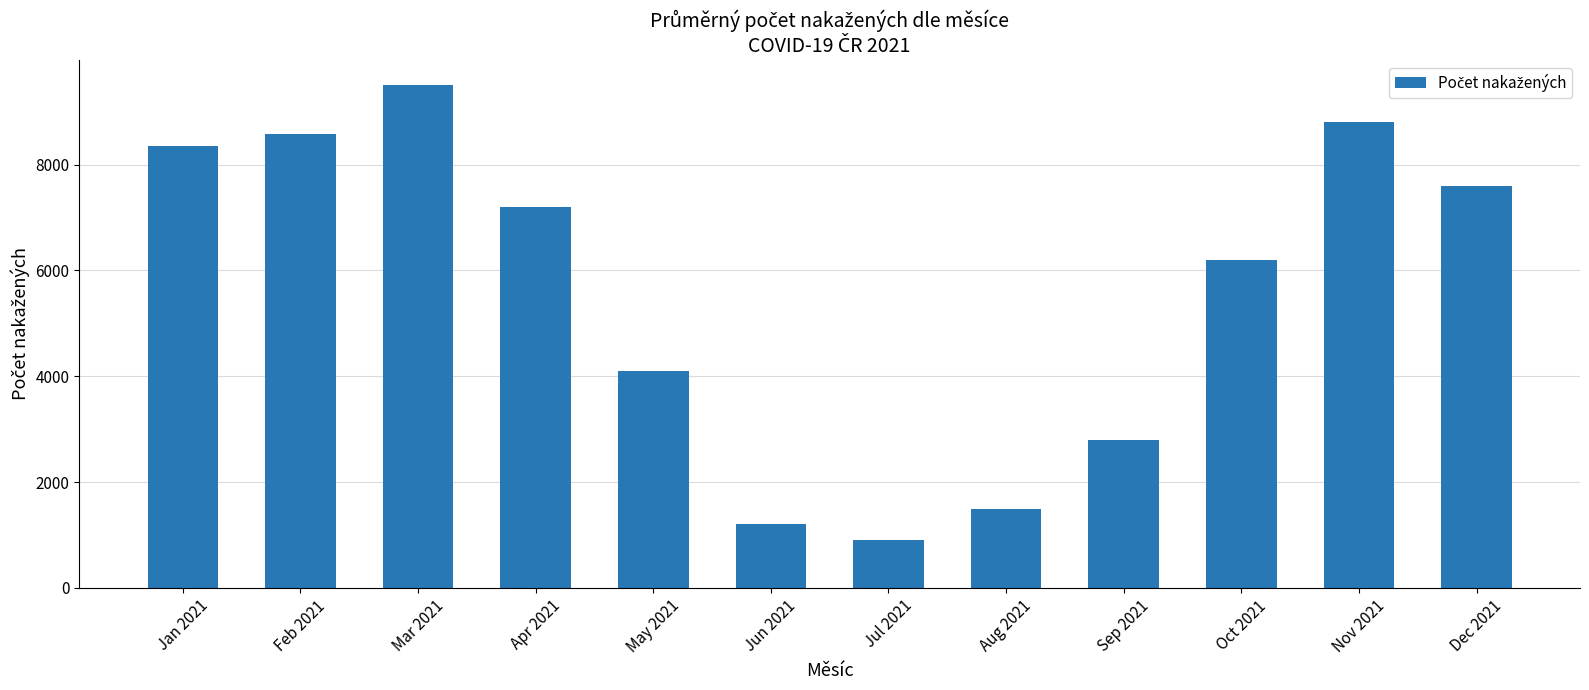

How many bars are there in total?

12